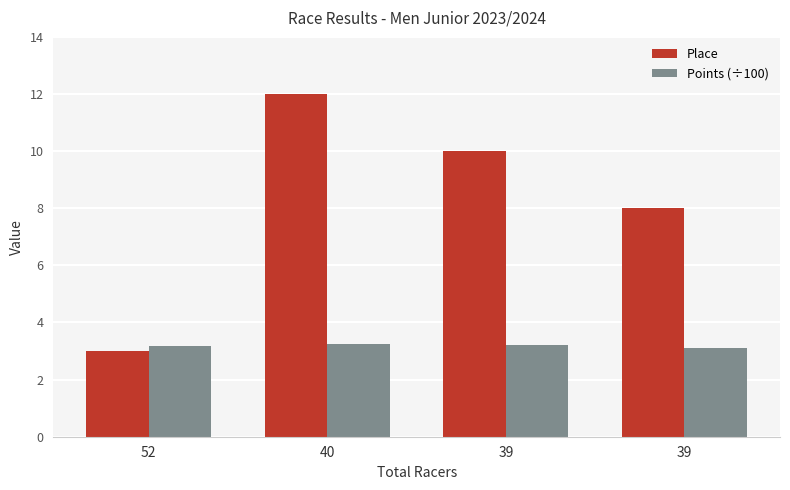

What is the difference between the maximum and minimum values in the Points (÷100) series?

0.1